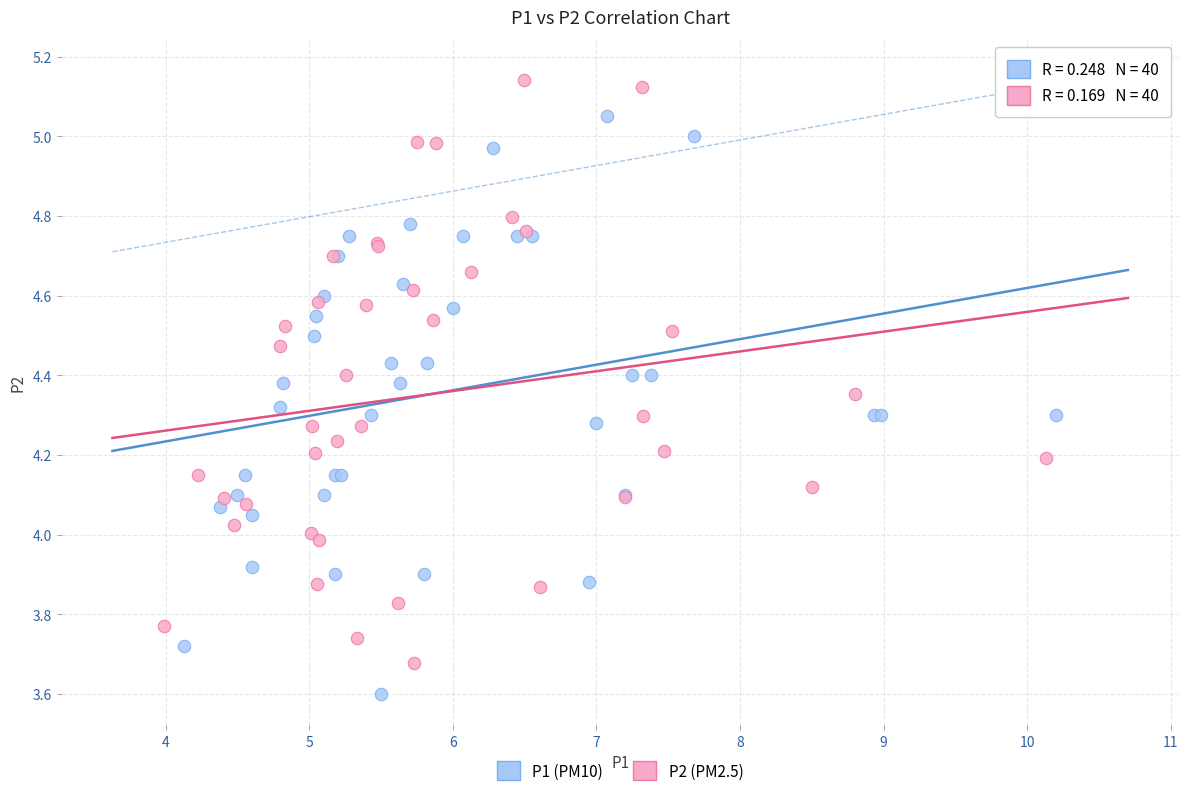

Which series reaches the maximum Y coordinate?

P2 (PM2.5)